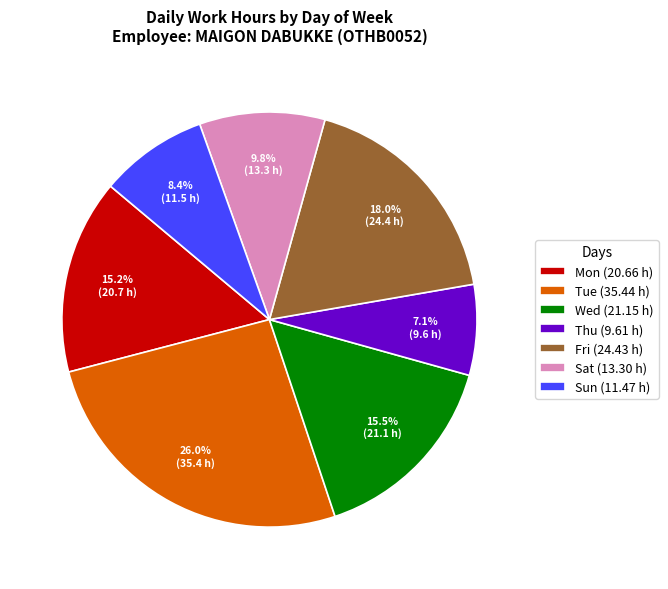

Which category has the biggest portion of the pie?

Tue